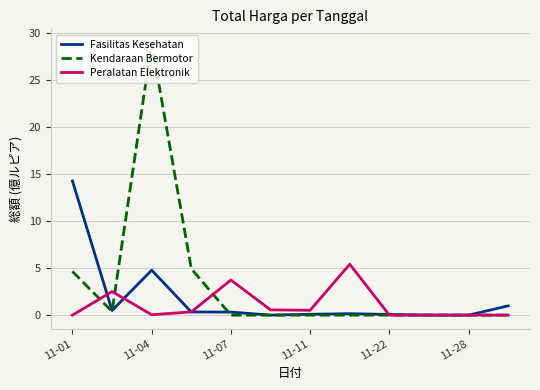

Rank the series by their maximum value, from lowest to highest.

Peralatan Elektronik, Fasilitas Kesehatan, Kendaraan Bermotor